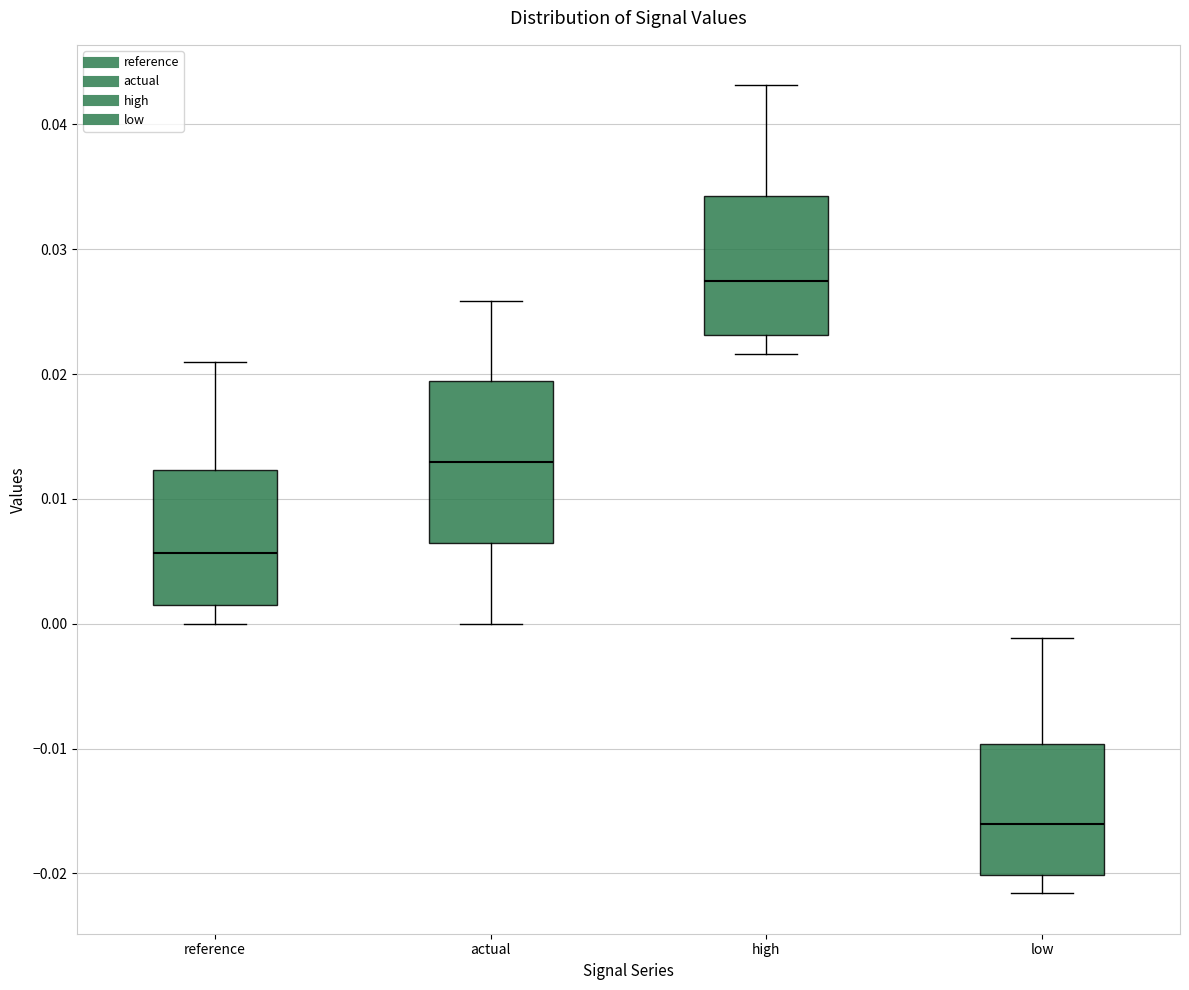

Reading left to right, read every box against the y-axis: the position of its median line, the range the box covers, and the ends of its whiskers. The values are not printed on the chart, so give them approximately, as read against the axis.

reference: median 0.006, box 0.001 to 0.012, whiskers 0.000 to 0.021
actual: median 0.013, box 0.006 to 0.019, whiskers 0.000 to 0.026
high: median 0.027, box 0.023 to 0.034, whiskers 0.022 to 0.043
low: median -0.016, box -0.020 to -0.010, whiskers -0.022 to -0.001